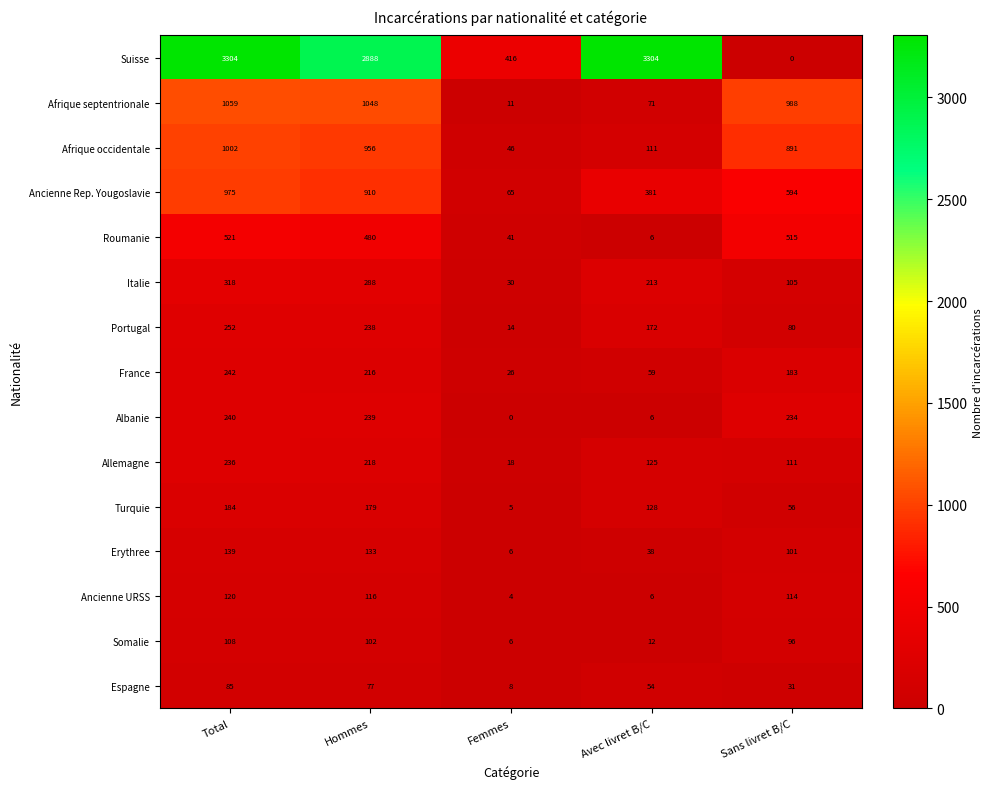

List the series in order of their peak value, highest first.

Suisse, Afrique septentrionale, Afrique occidentale, Ancienne Rep. Yougoslavie, Roumanie, Italie, Portugal, France, Albanie, Allemagne, Turquie, Erythree, Ancienne URSS, Somalie, Espagne